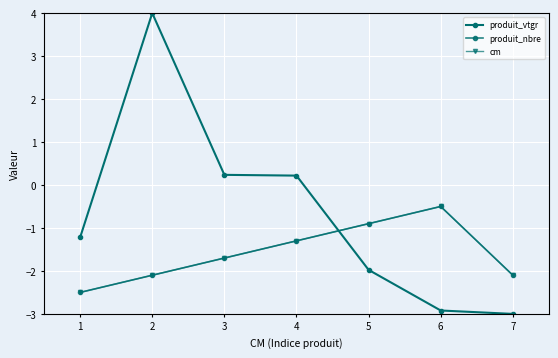

True or false: produit_vtgr and produit_nbre cross at least once.

True